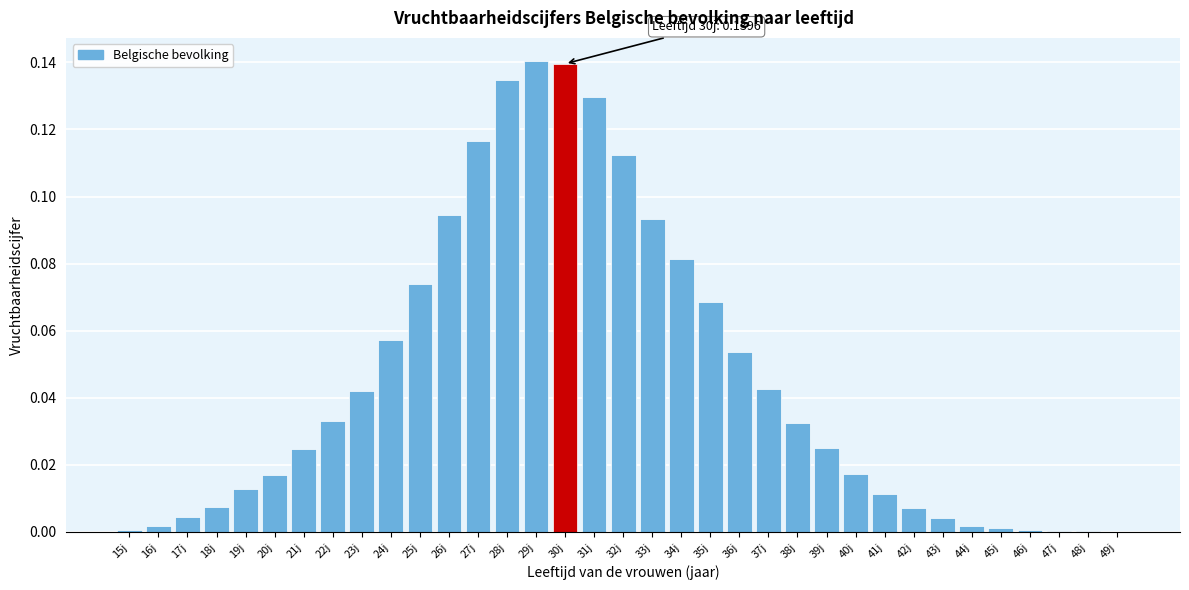

Between 32j and 31j, which is larger?

31j